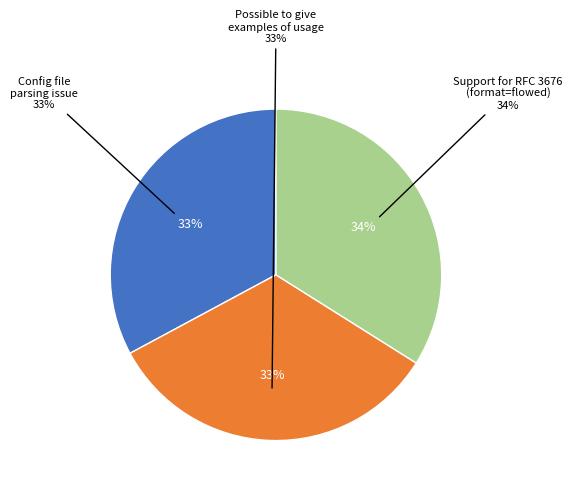

Is Support for RFC 3676 (format=flowed) the majority of the pie?

No